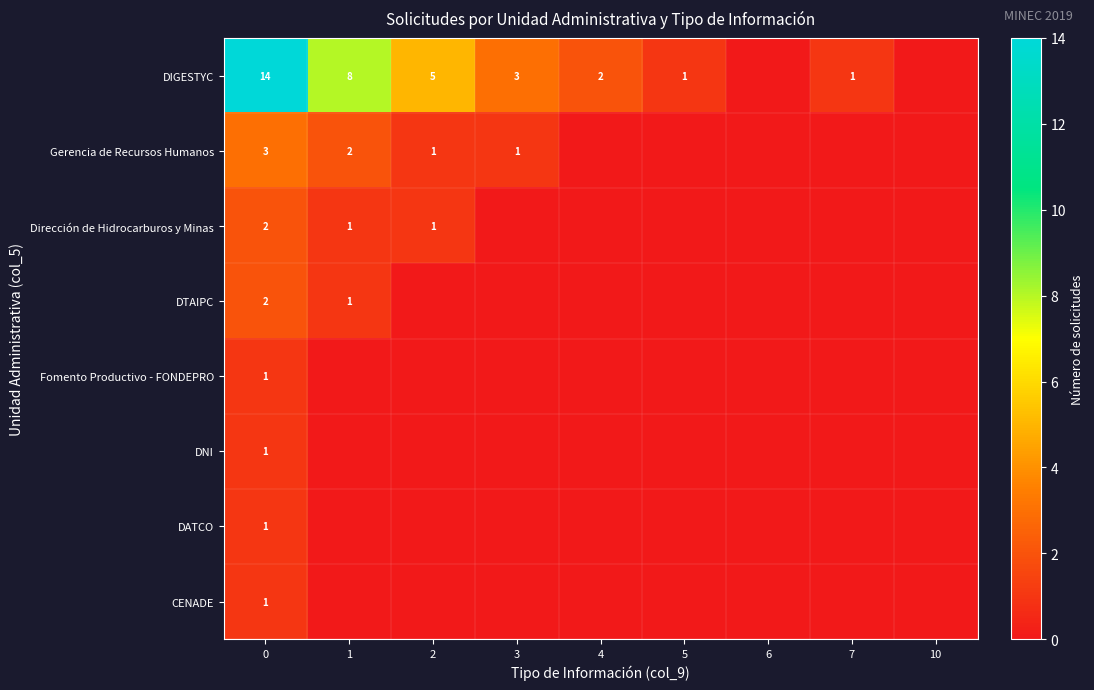

How many values in row_0 are above zero?

7